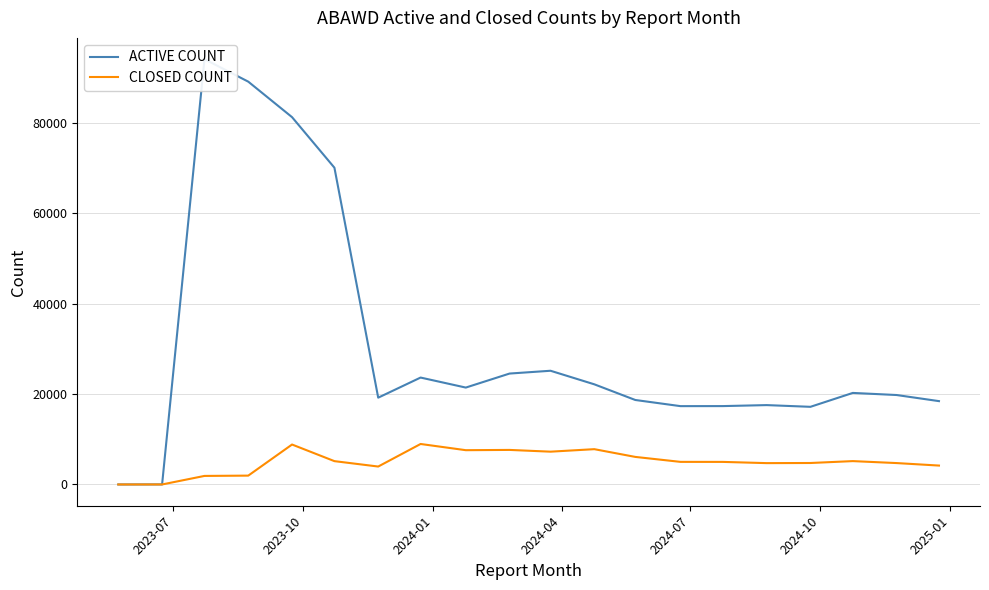

Is this an area chart (filled region under the line)?

No